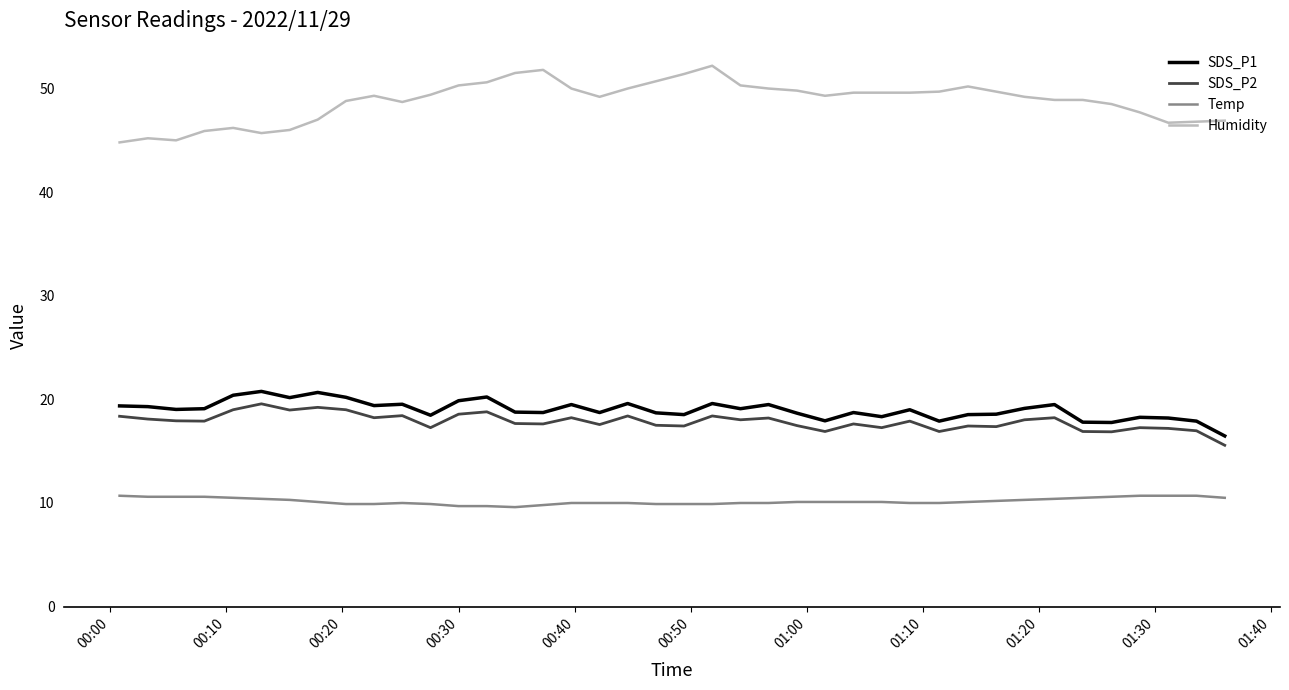

Which series has the widest spread of values?

Humidity